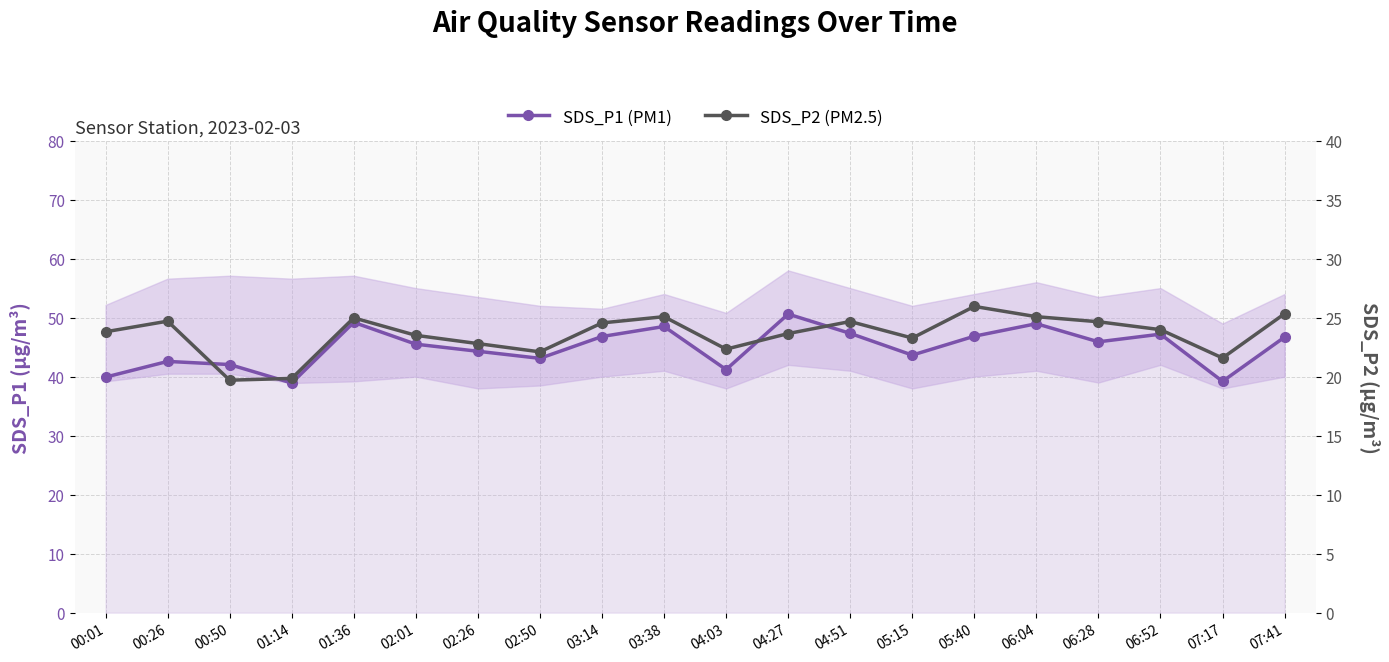

True or false: SDS_P1 (PM1) has more than 2 points higher than both neighbors.

True